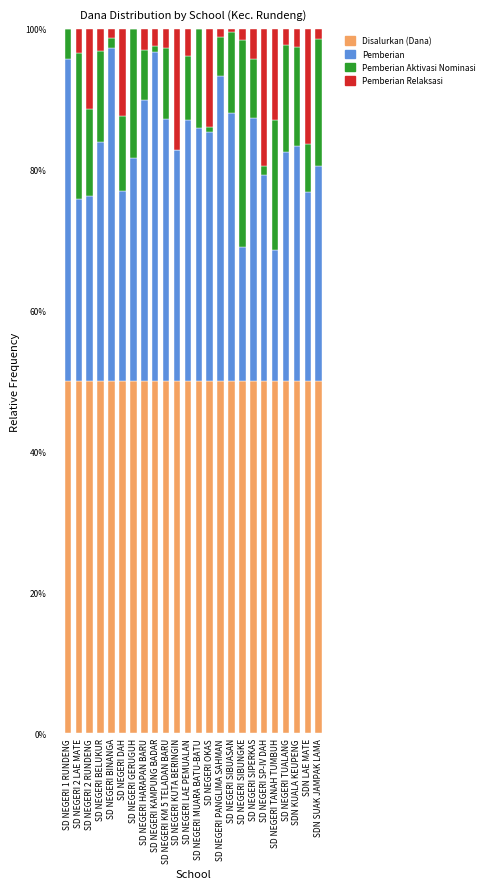

Are the bars horizontal?

No